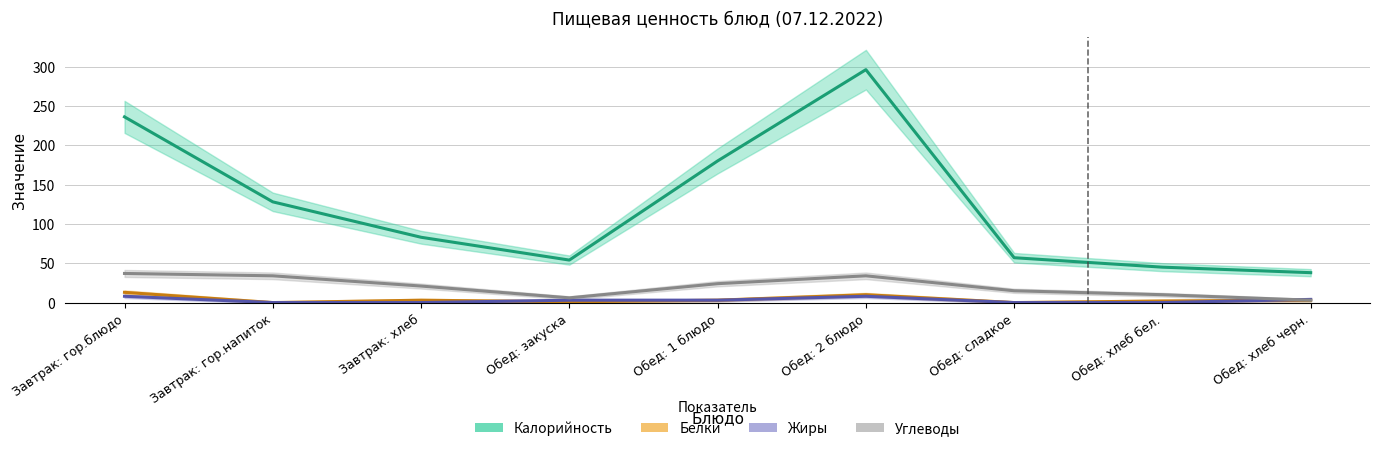

List the labels in order of Калорийность value, smallest first.

Обед: хлеб черн., Обед: хлеб бел., Обед: закуска, Обед: сладкое, Завтрак: хлеб, Завтрак: гор.напиток, Обед: 1 блюдо, Завтрак: гор.блюдо, Обед: 2 блюдо